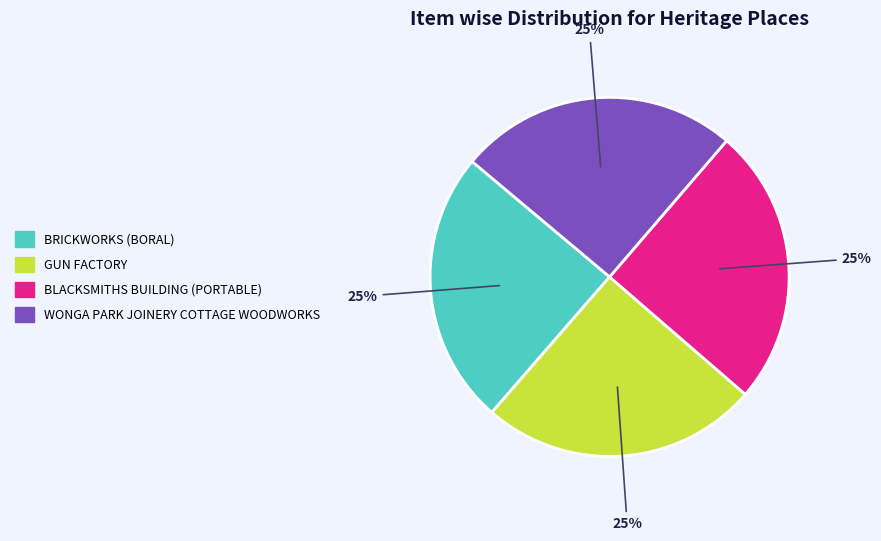

To the nearest percent, what is the average slice percentage?

25%